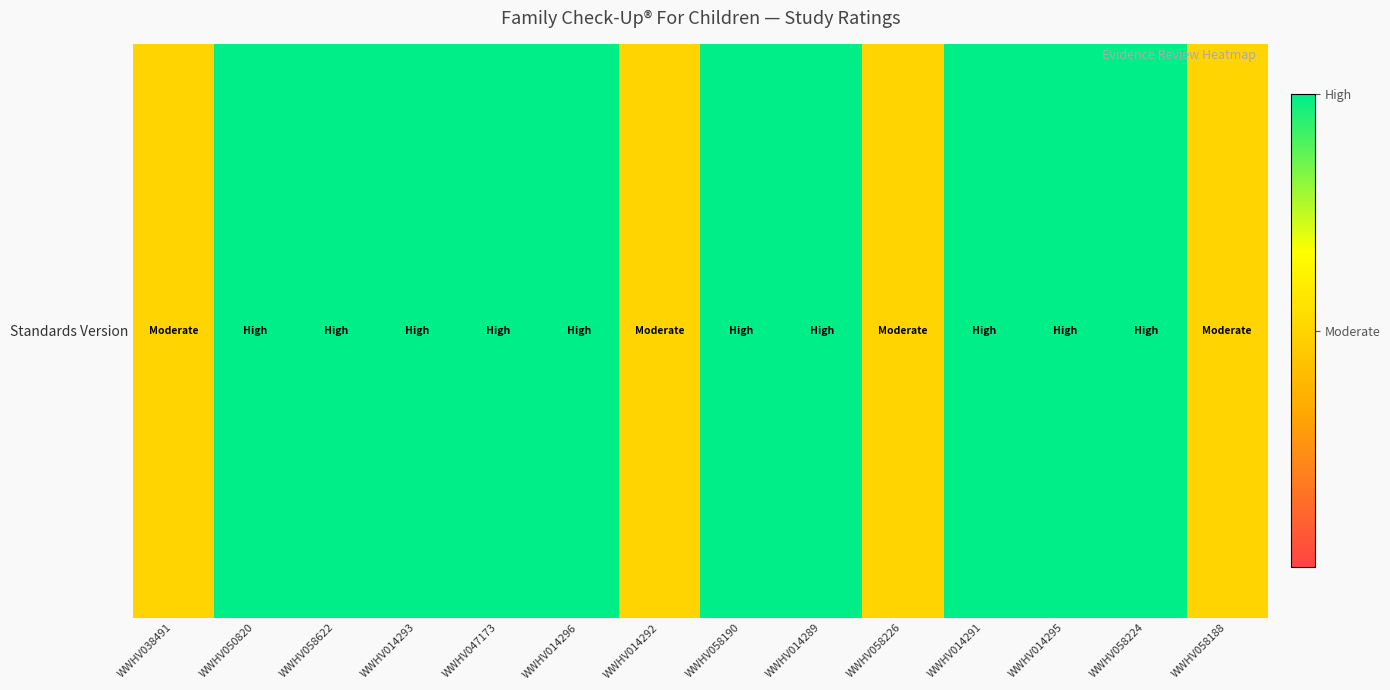

Which category has the highest value across all series?

WWHV050820